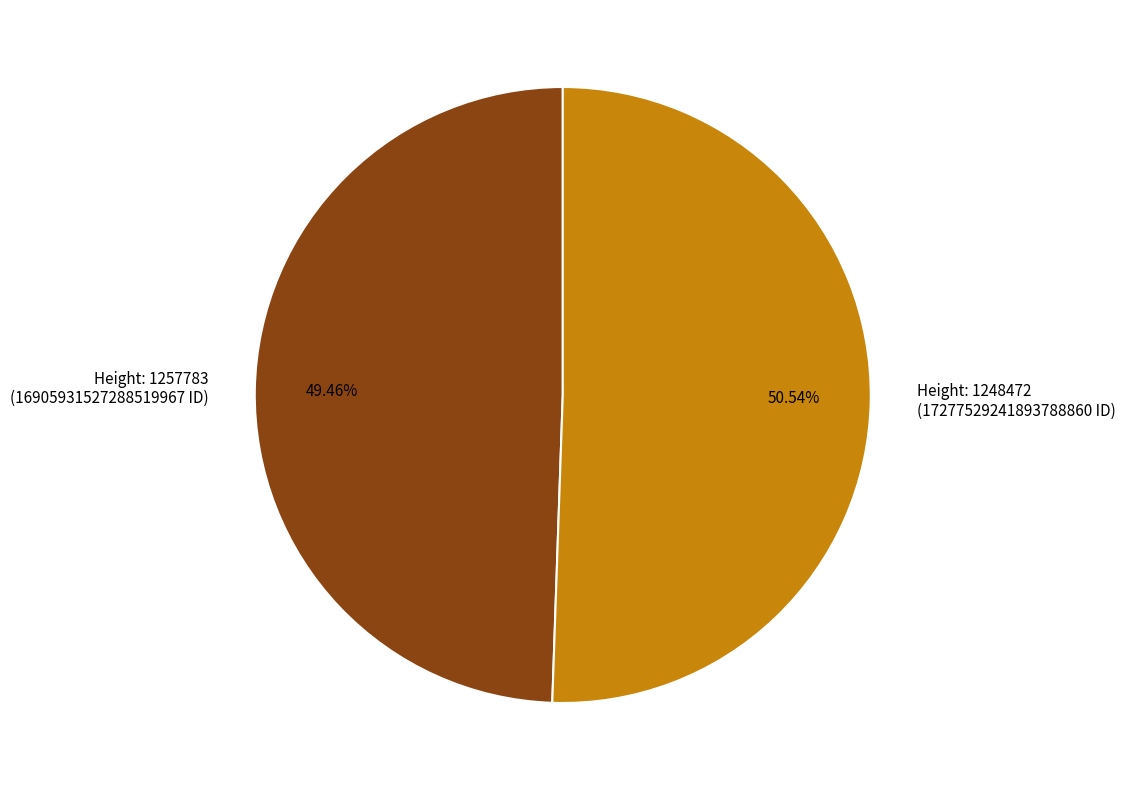

Count the number of slices in the pie.

2